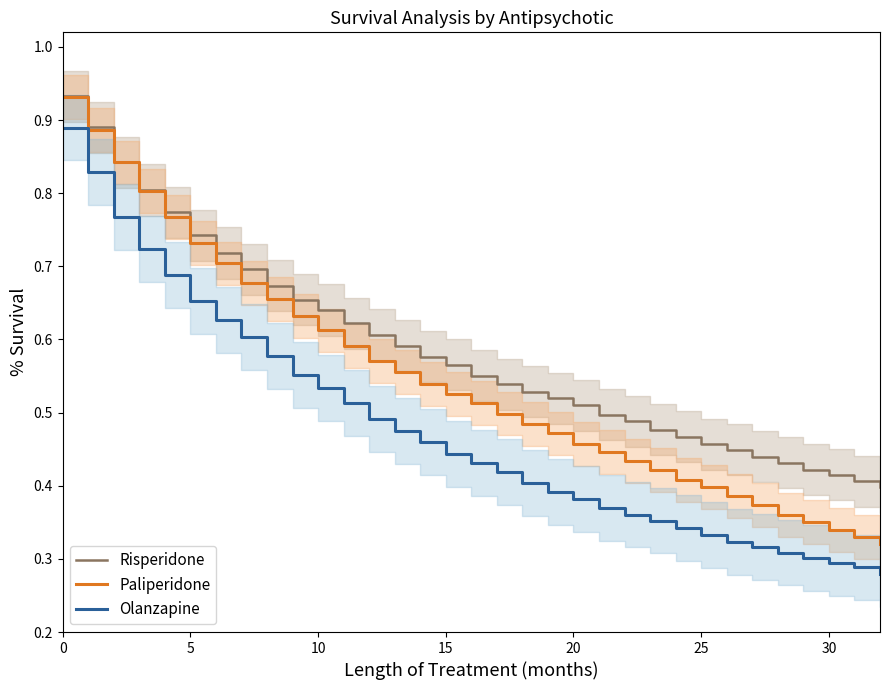

How many lines are shown in the chart?

3